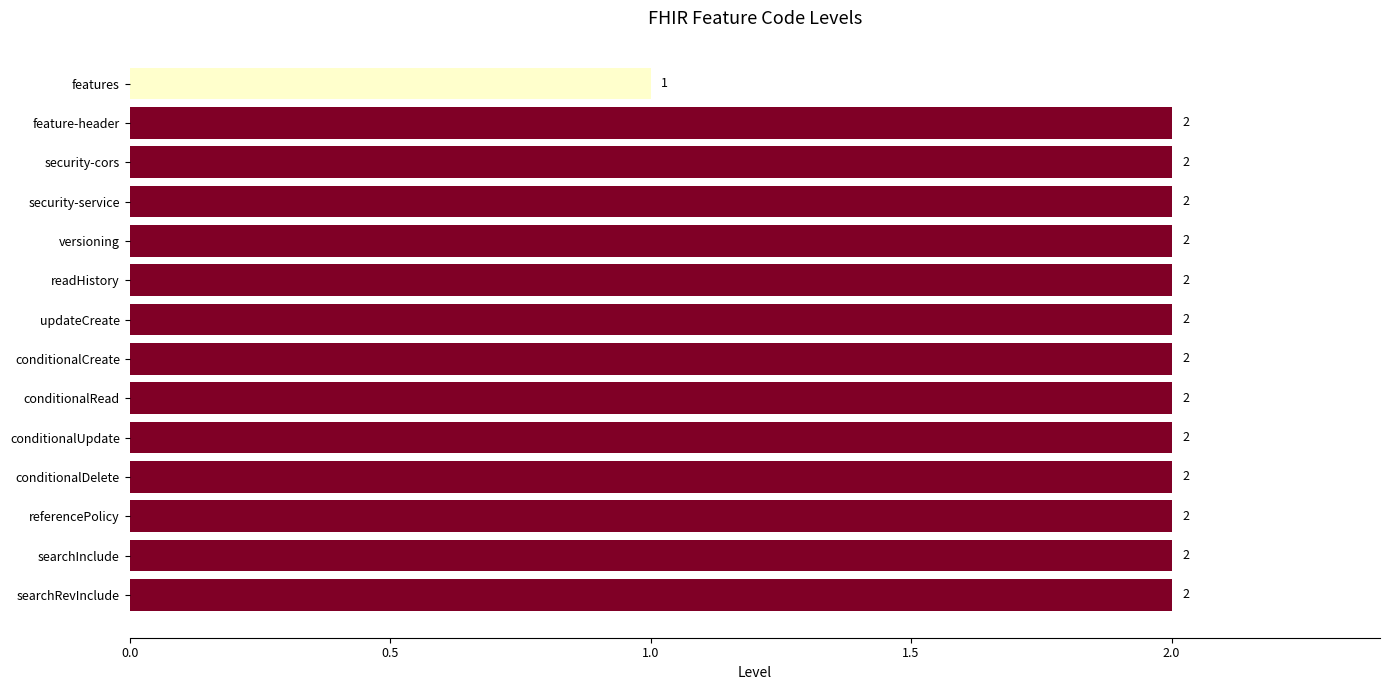

Count the number of categories in the chart.

14